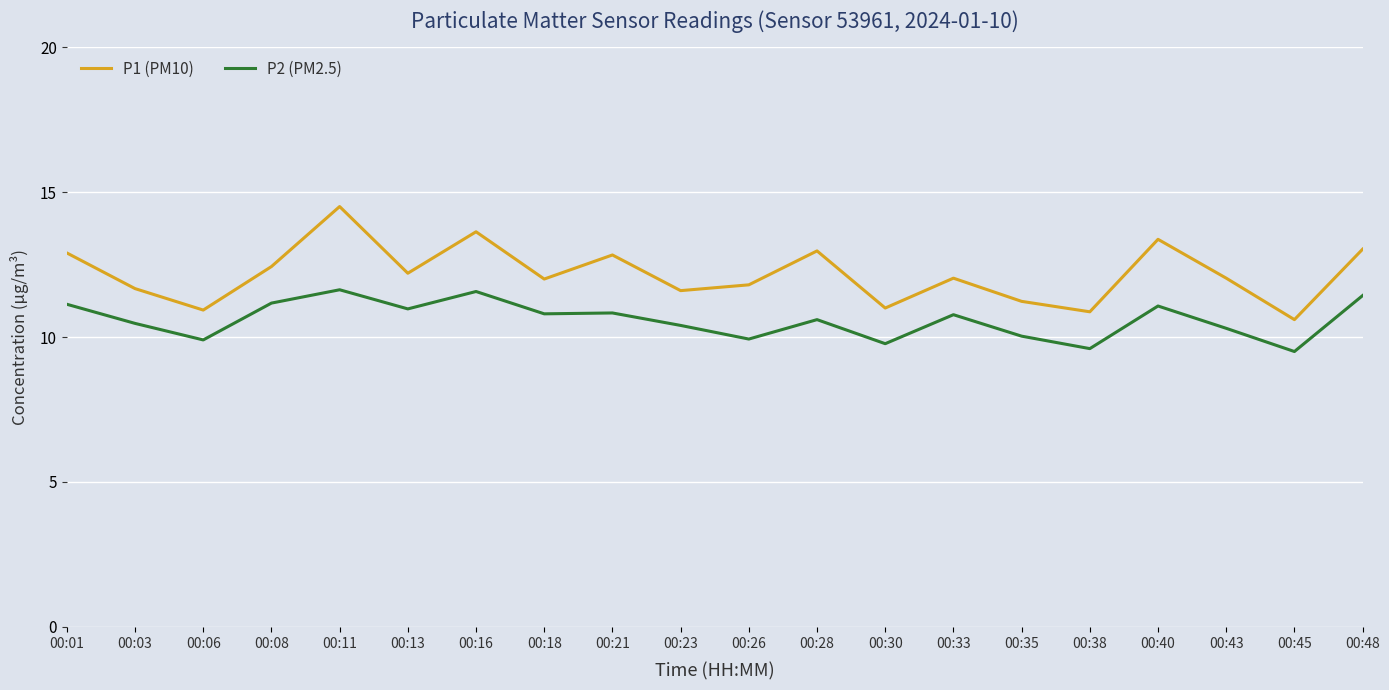

At which category does P1 (PM10) reach its first local valley?

00:06